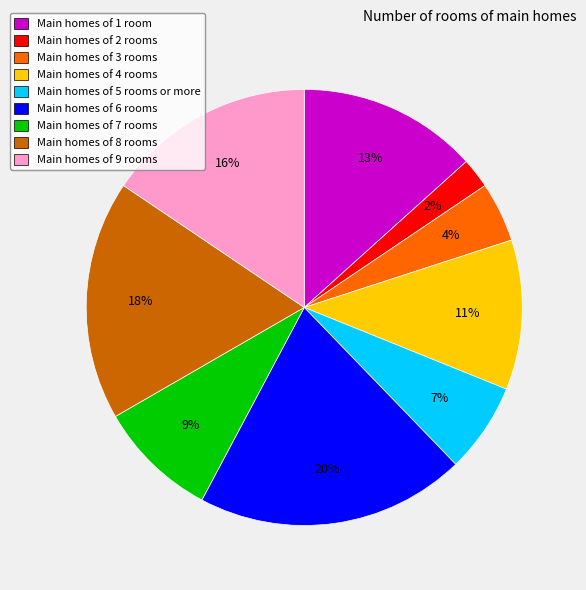

Rank the categories by value from highest to lowest.

Main homes of 6 rooms, Main homes of 8 rooms, Main homes of 9 rooms, Main homes of 1 room, Main homes of 4 rooms, Main homes of 7 rooms, Main homes of 5 rooms or more, Main homes of 3 rooms, Main homes of 2 rooms